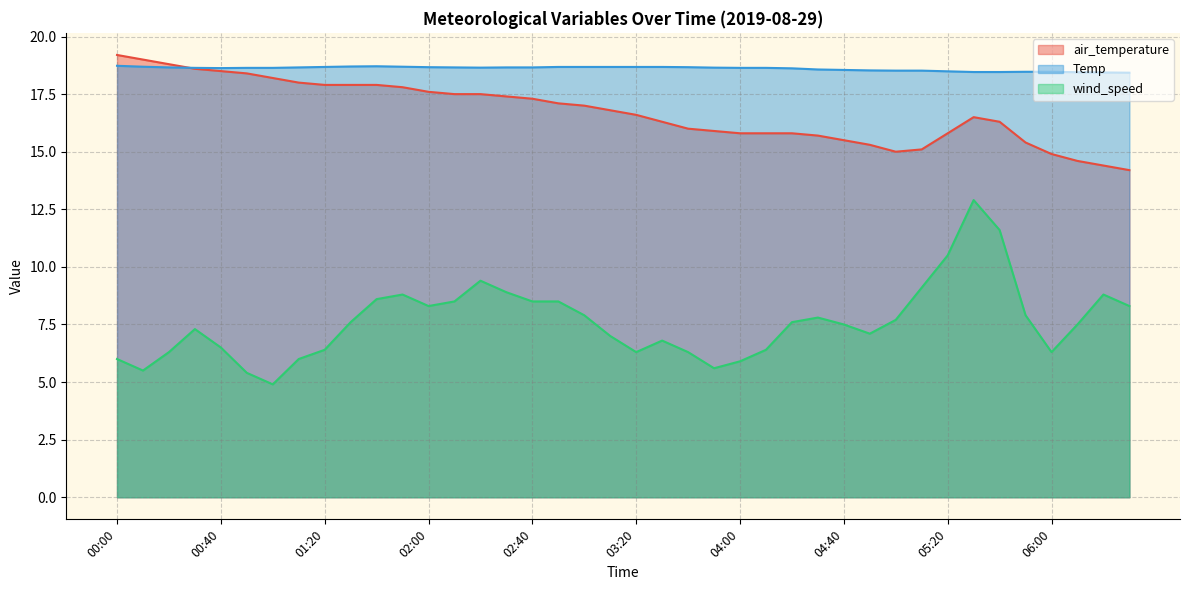

Which series changed the most between 02:30 and 02:50?

wind_speed